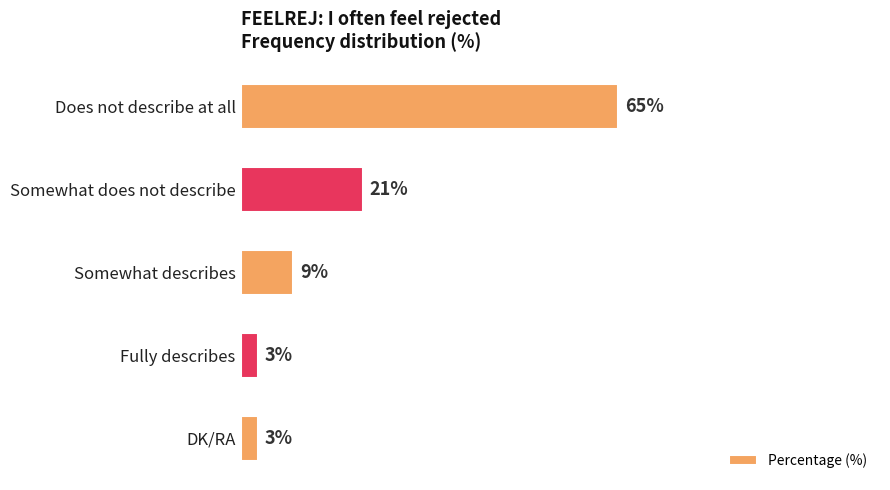

What is the label of the 3rd bar from the top?

Somewhat describes